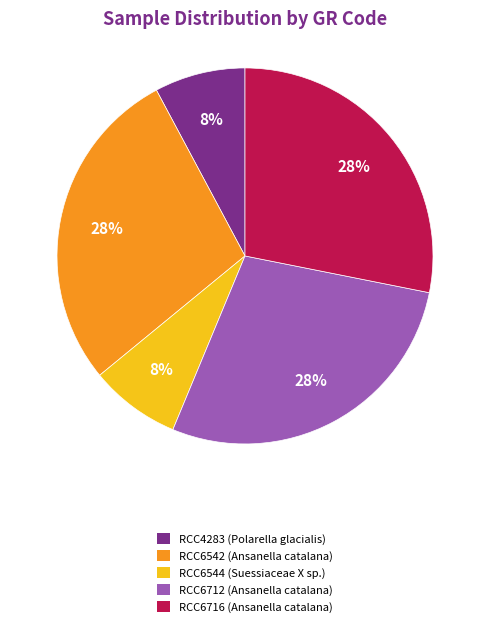

How many segments does this pie chart have?

5